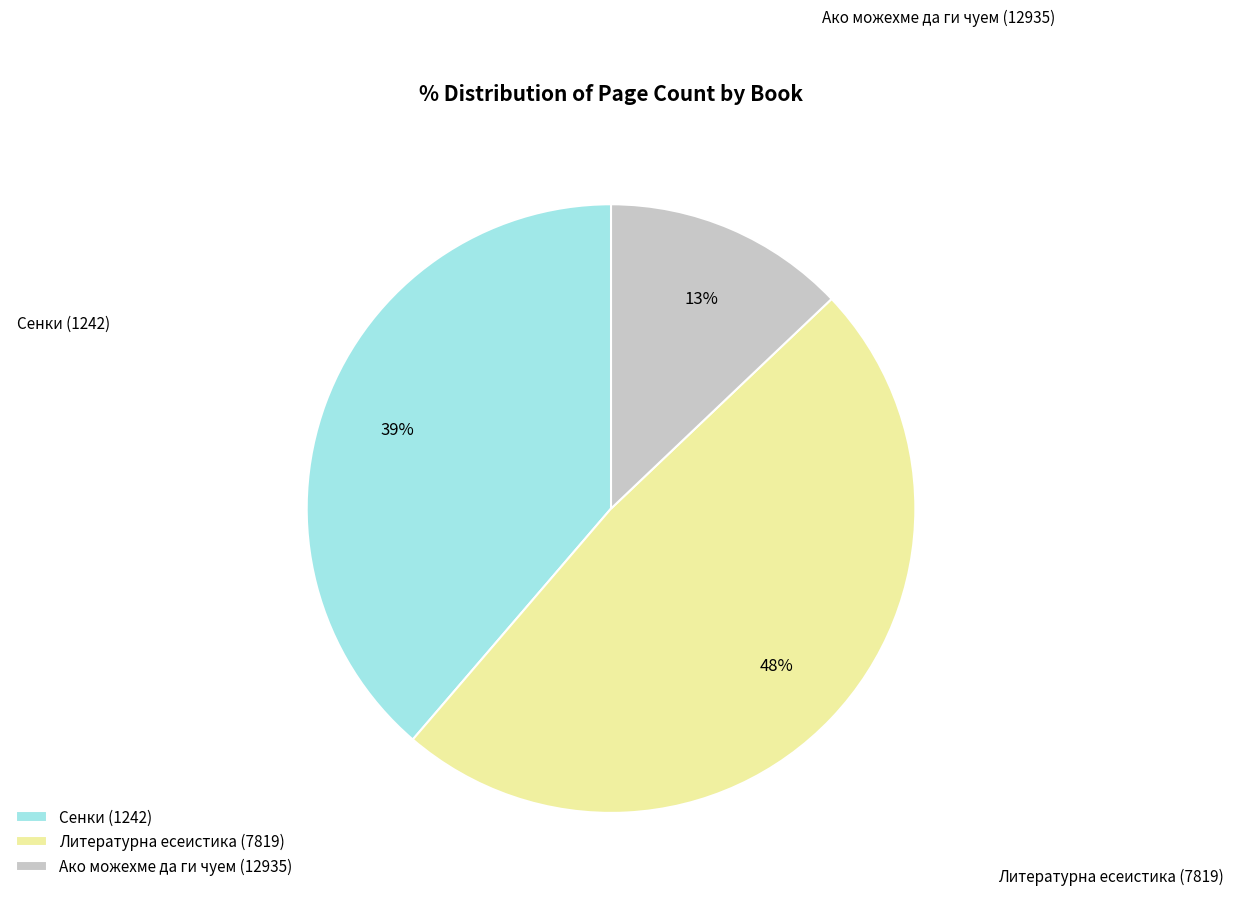

Does Ако можехме да ги чуем (12935) account for over 50% of the chart?

No